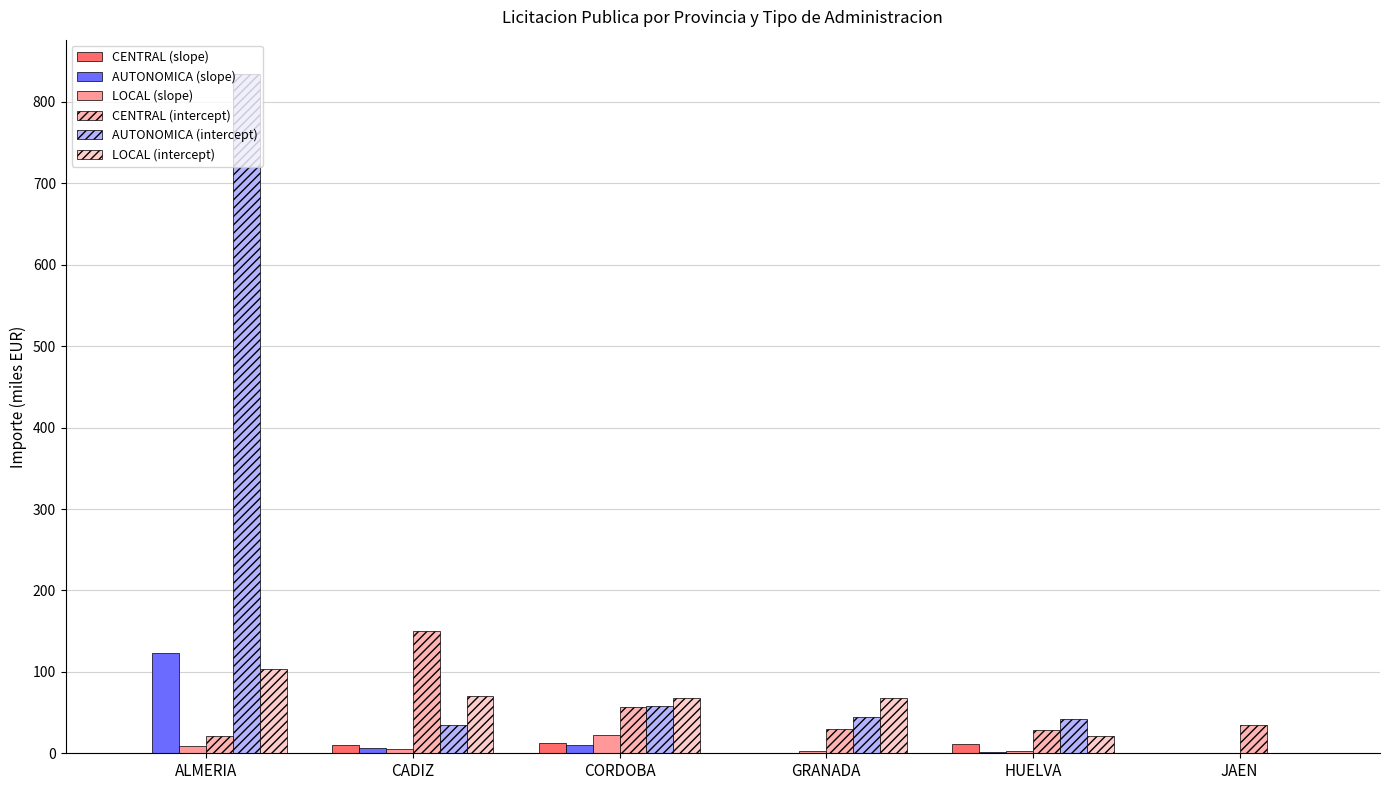

What are all the series names shown in the legend?

CENTRAL (slope), AUTONOMICA (slope), LOCAL (slope), CENTRAL (intercept), AUTONOMICA (intercept), LOCAL (intercept)